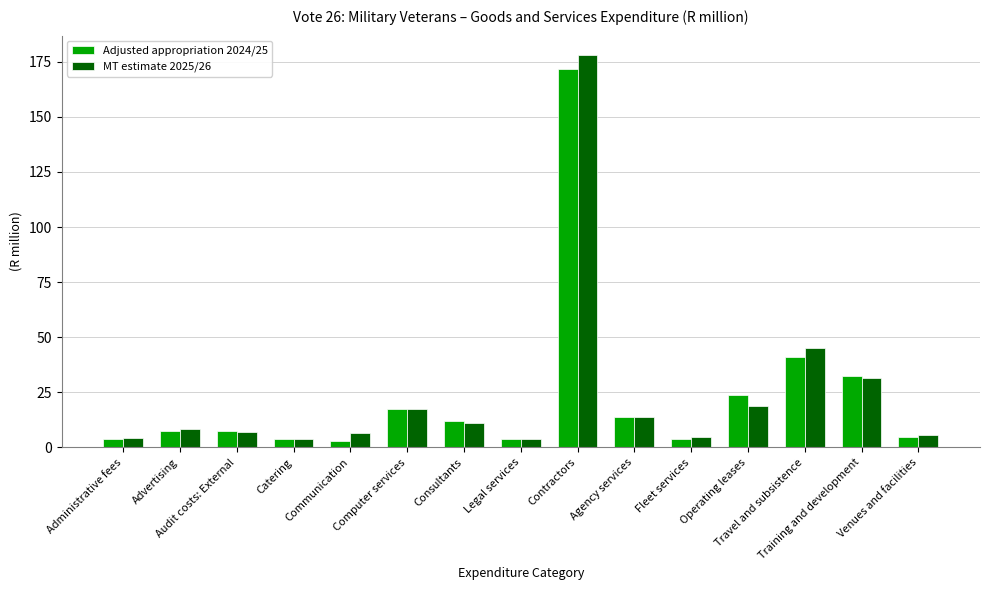

What is the smallest value displayed?

3.0